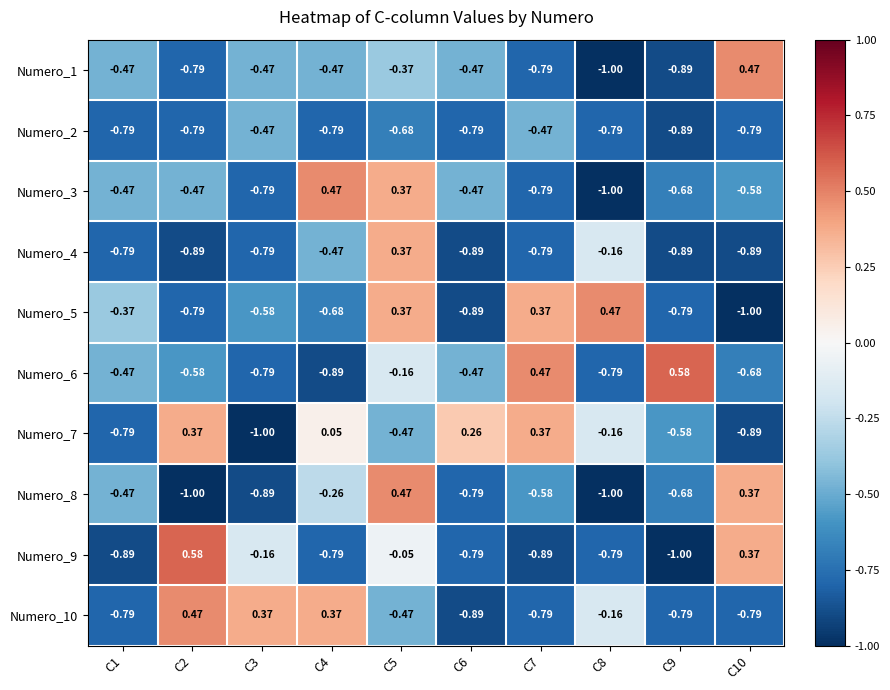

How many data points in Numero_6 are above 0?

2